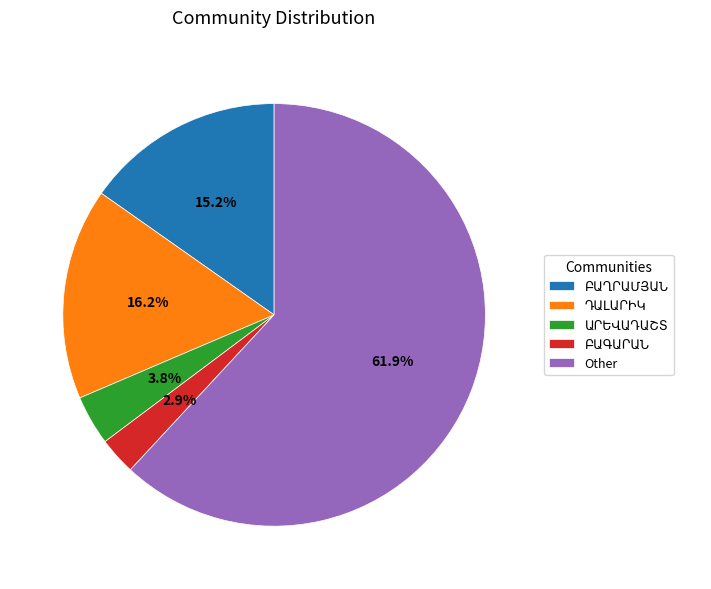

What portion of the pie excludes Other?

38.1%